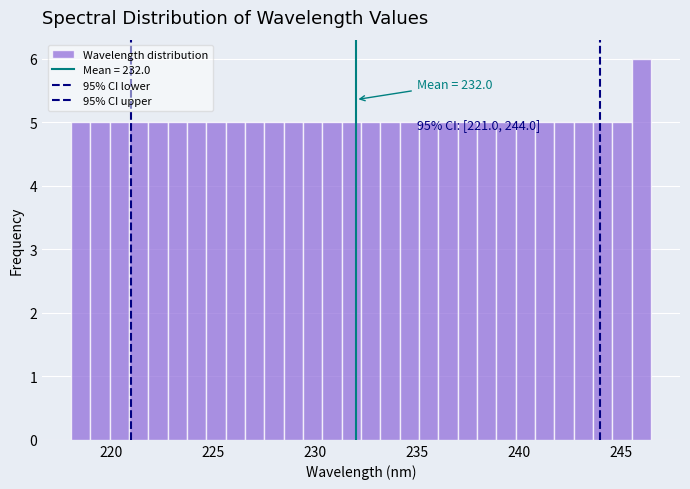

Around what value on the x-axis is the tallest bar? Give the approximate position of its centre, as read against the axis.

246.0